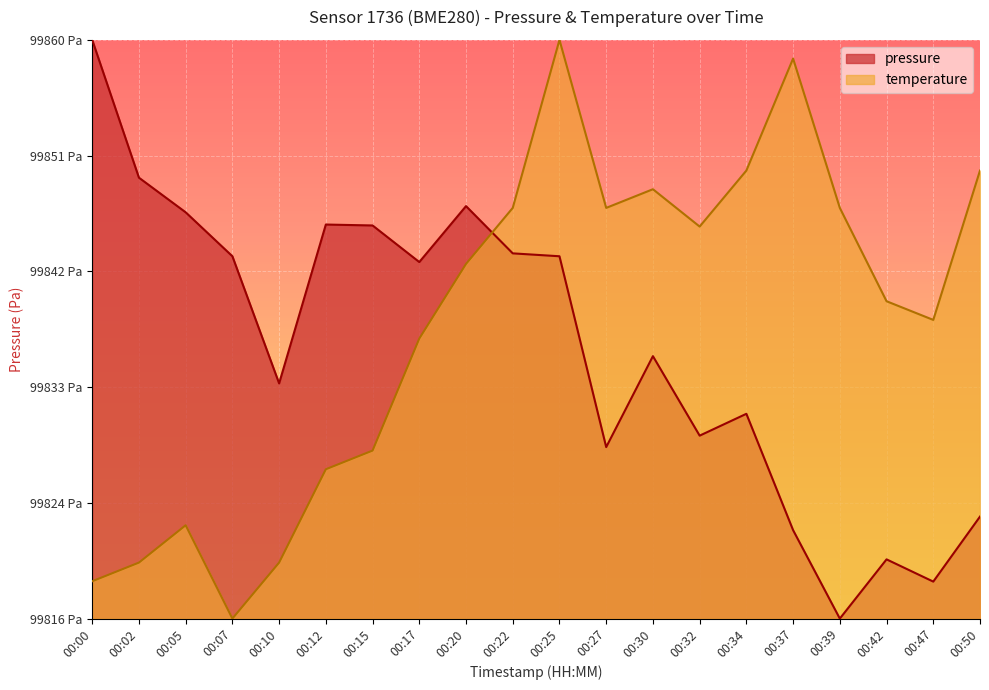

Which series has the widest spread of values?

pressure